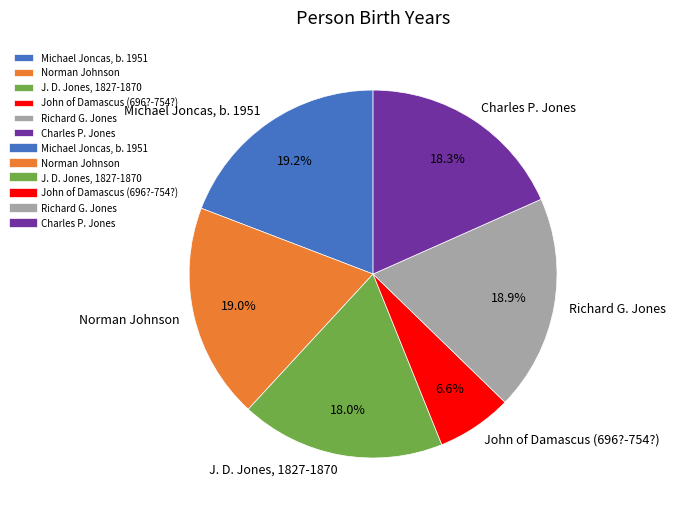

To the nearest percent, what is the combined percentage of Michael Joncas, b. 1951 and Richard G. Jones?

38%